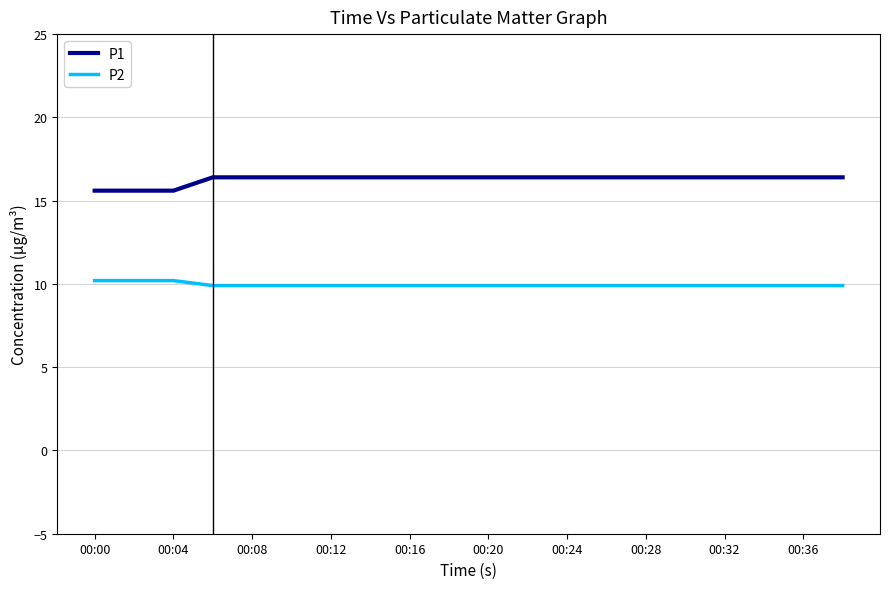

True or false: P1 and P2 cross at least once.

False